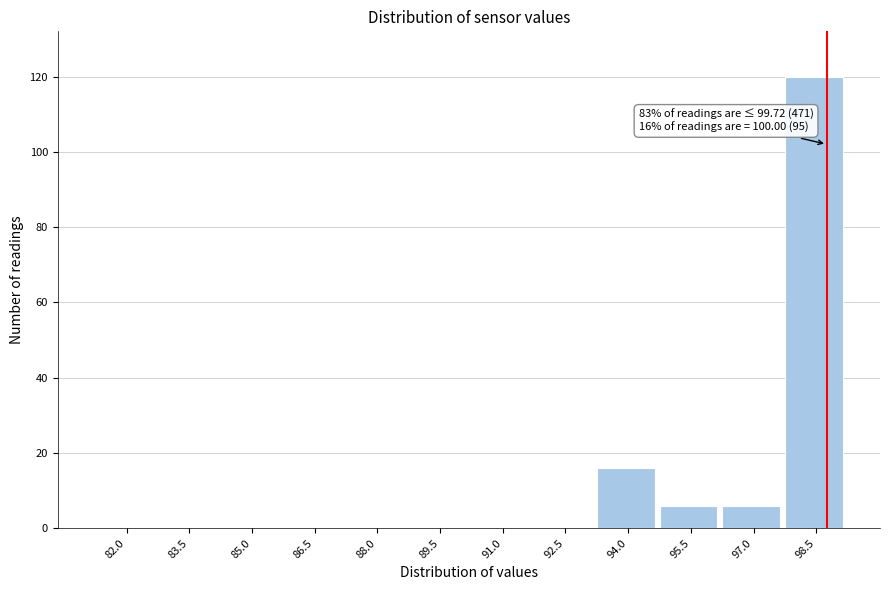

Reading left to right, extract all data points from this chart.

82.0=0	83.5=0	85.0=0	86.5=0	88.0=0	89.5=0	91.0=0	92.5=0	94.0=16	95.5=6	97.0=6	98.5=120